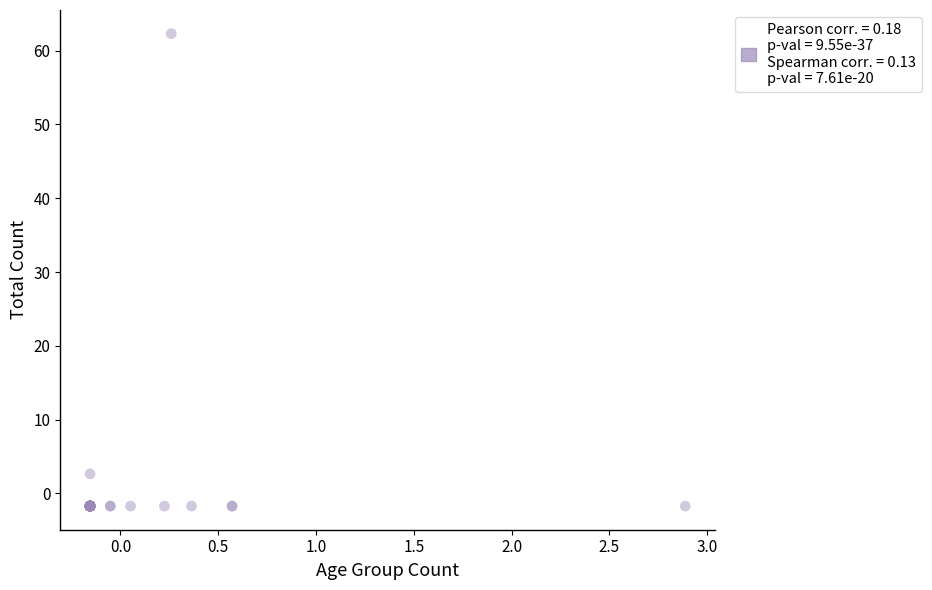

What Y value in the scatter plot is closest to 30?

2.7